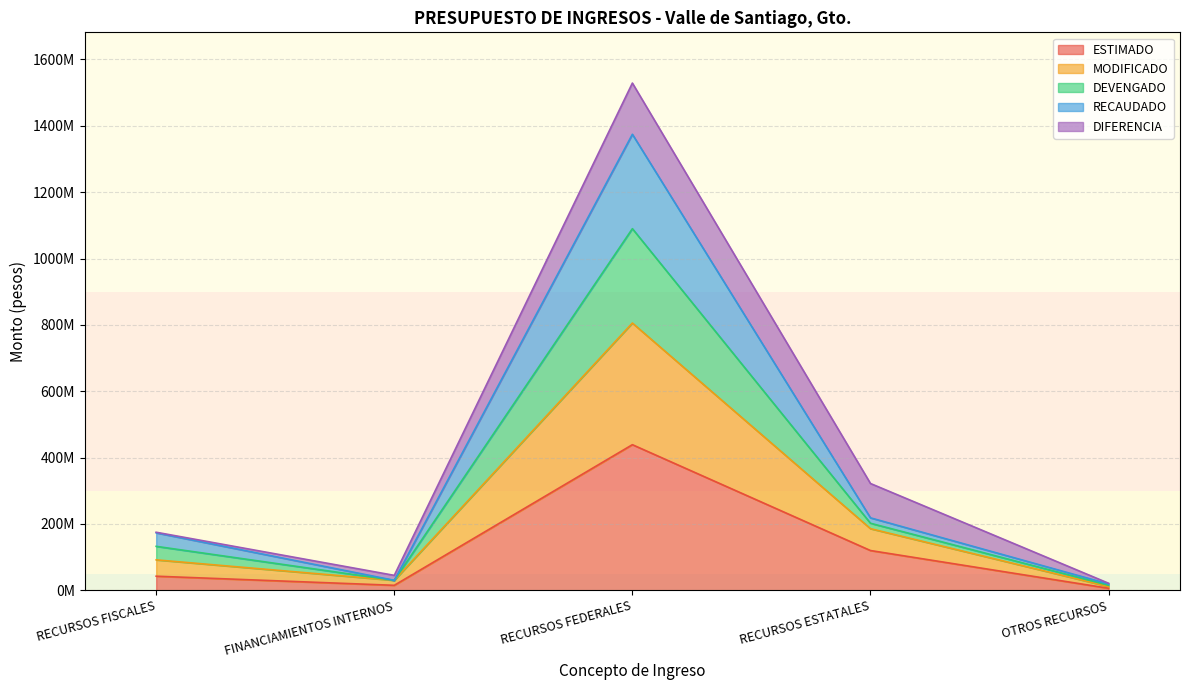

What is the value of the MODIFICADO point at the 4th from the left?

202042224.5